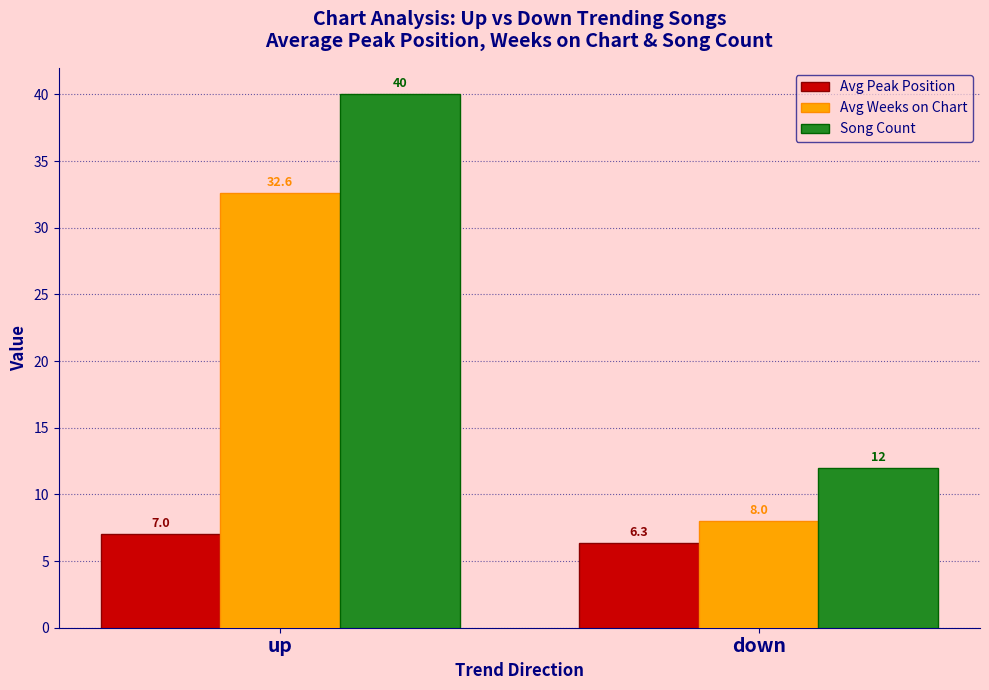

True or false: Avg Peak Position has a value of 10.6 at up.

False